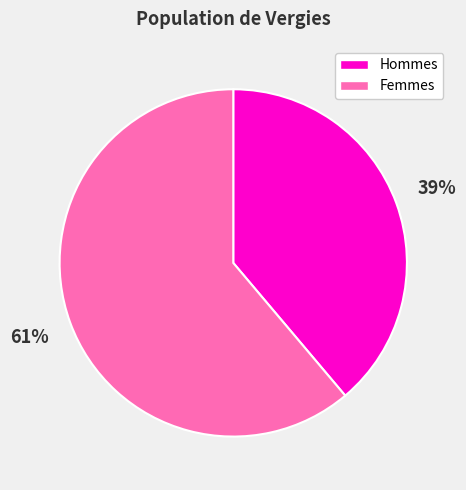

To the nearest percent, what is the average slice percentage?

50%